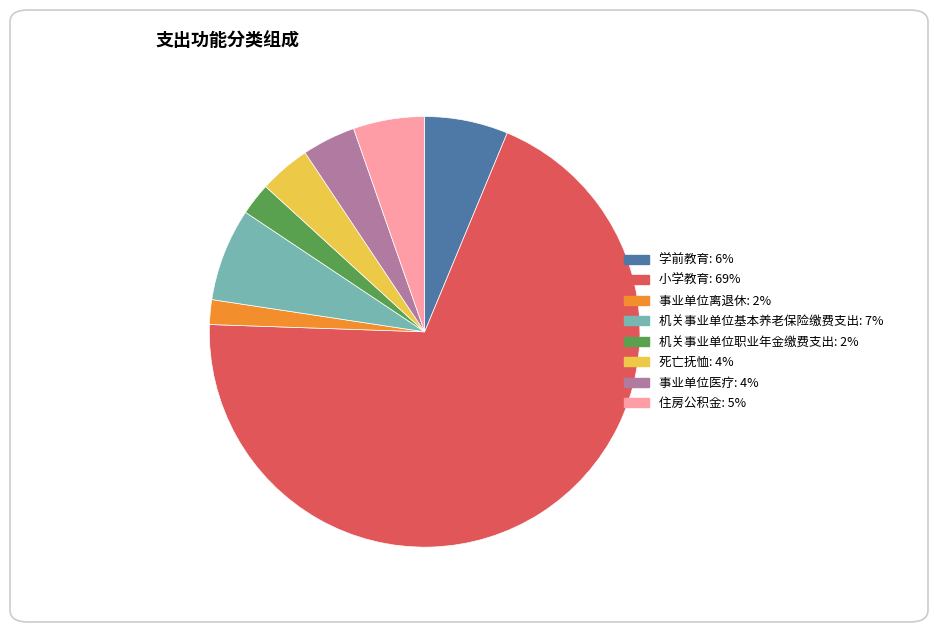

What is the largest slice in the pie chart?

小学教育